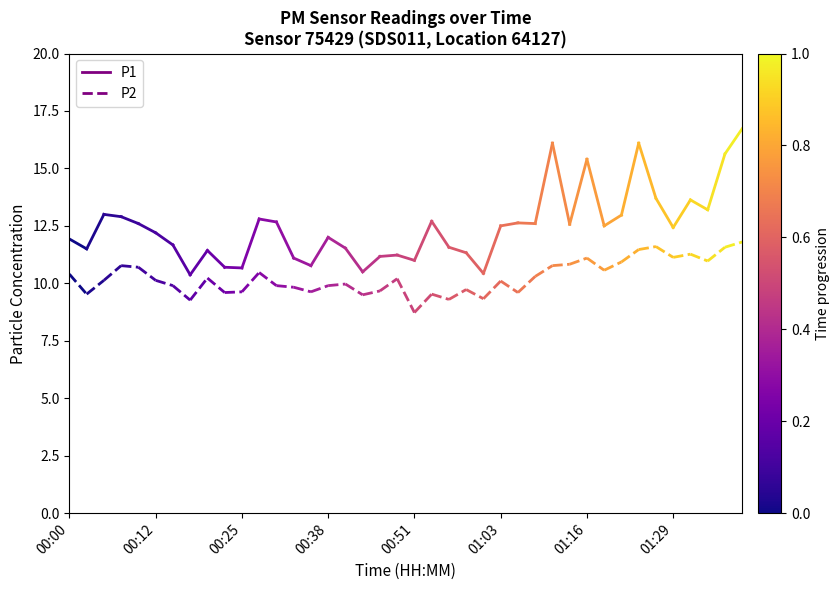

Does the chart have visible grid lines?

No